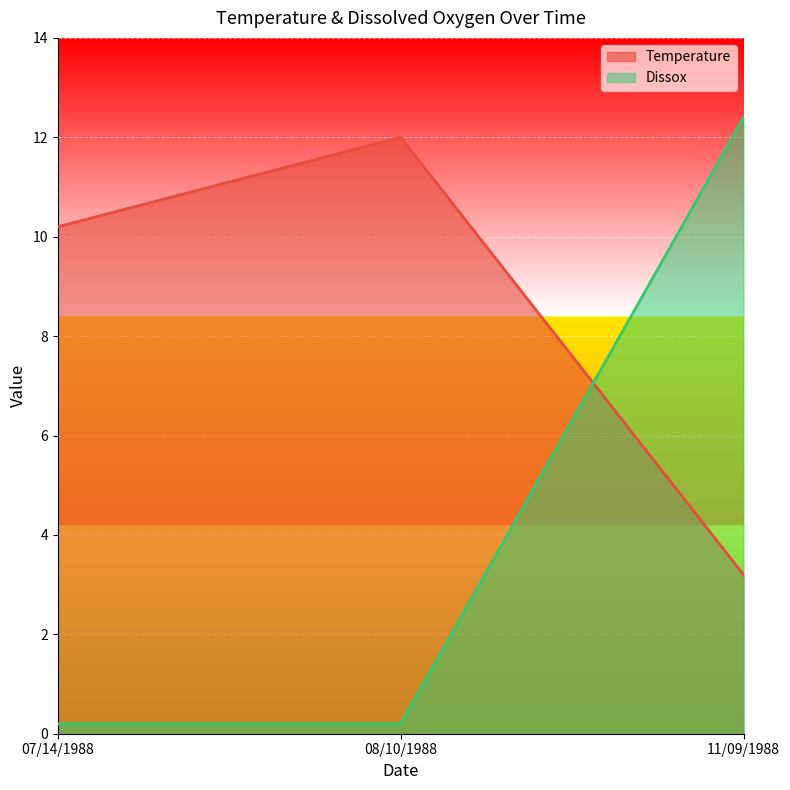

What is the difference between the Temperature values at 11/09/1988 and 08/10/1988?

8.8